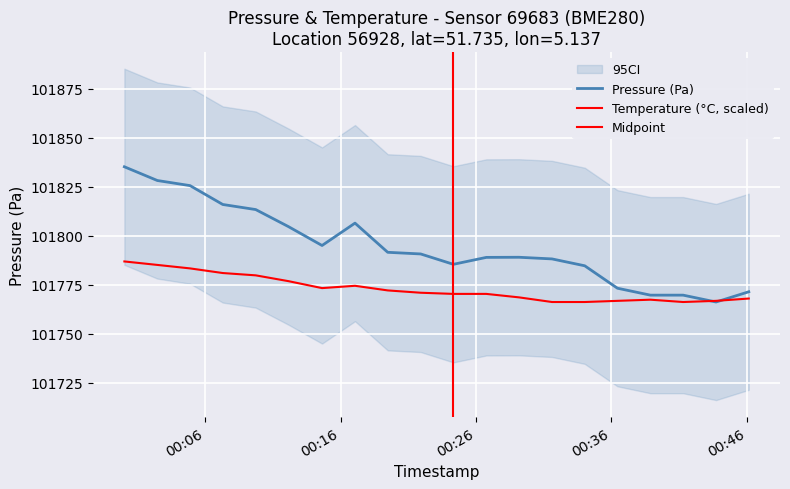

Which series has the largest total across all categories?

pressure